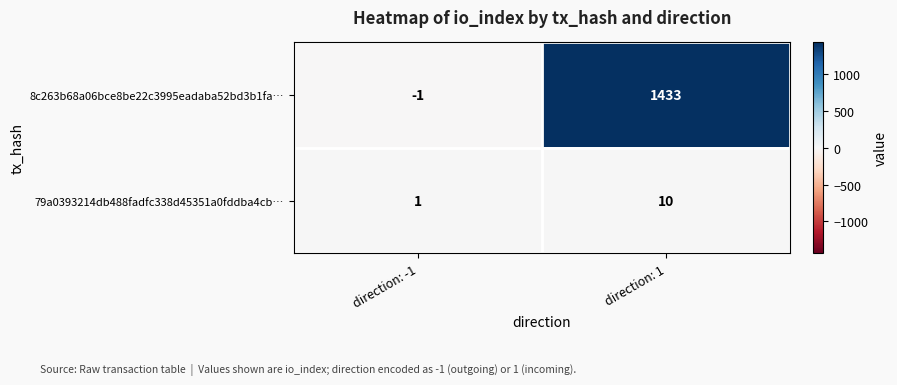

How many data points in 79a0393214db488fadfc338d45351a0fddba4cb… are less than 10?

1